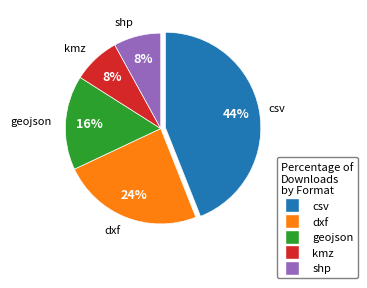

Which has a higher value, shp or csv?

csv